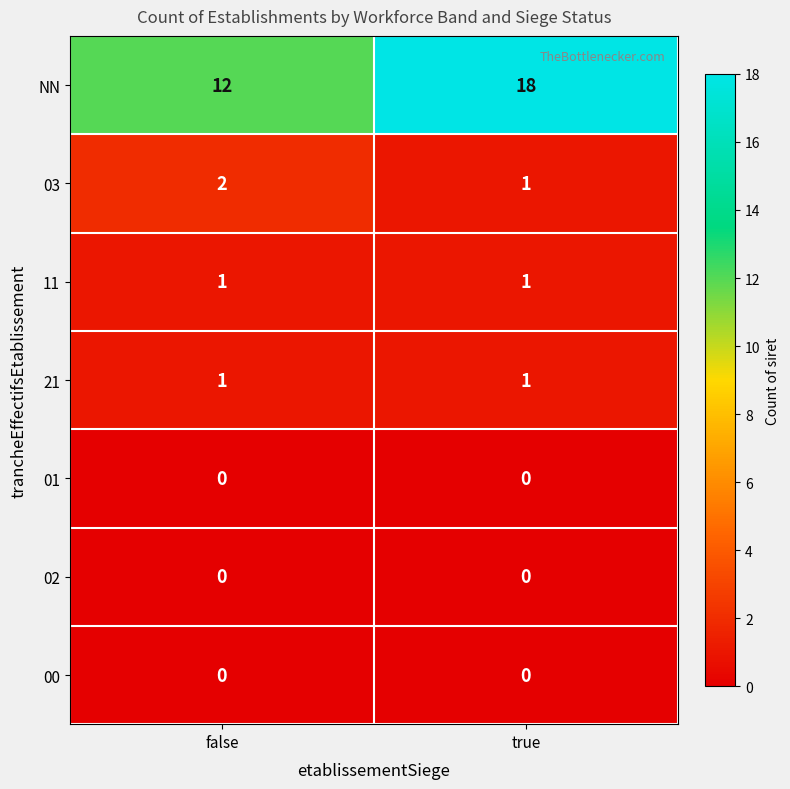

At which category is the sum across all series the highest?

true